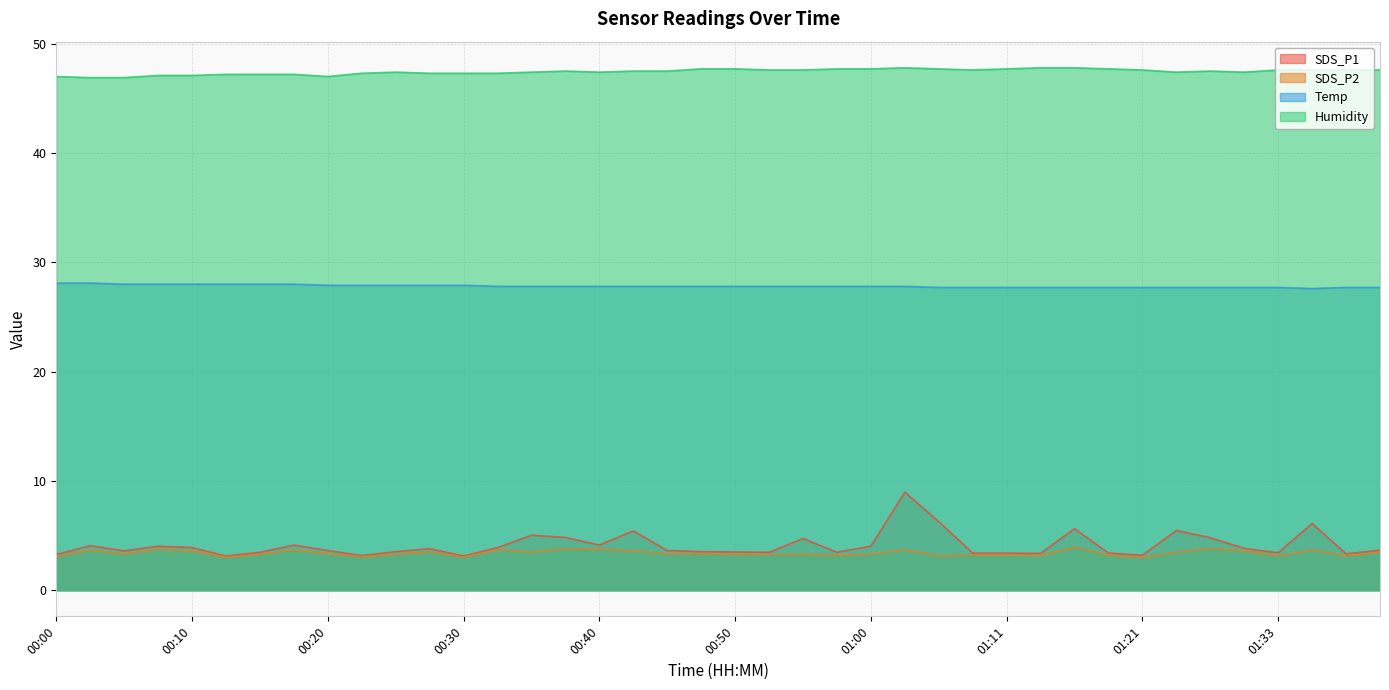

True or false: Humidity has more than 1 interior local peaks.

True